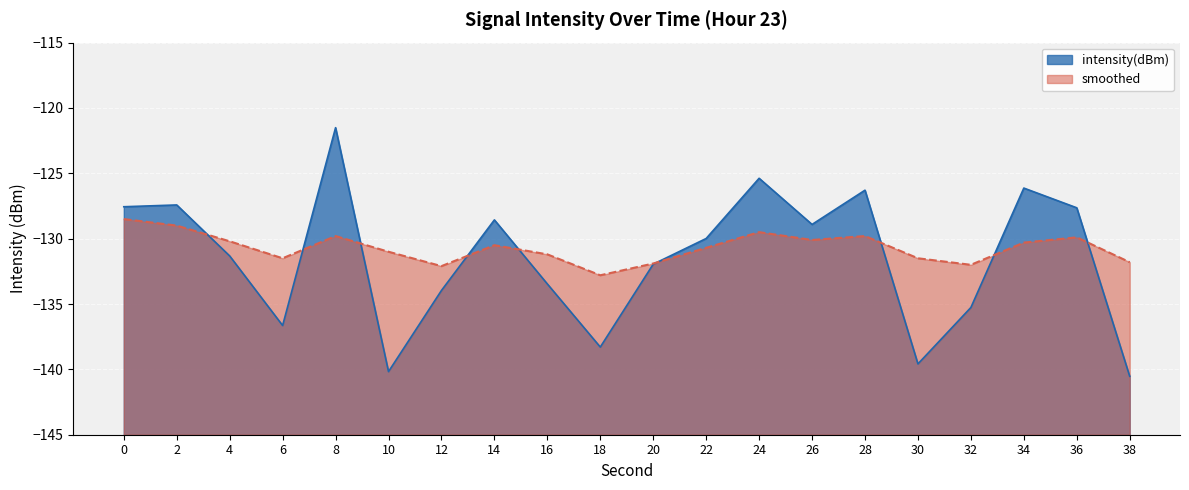

Does the chart display data point markers on the line(s)?

No